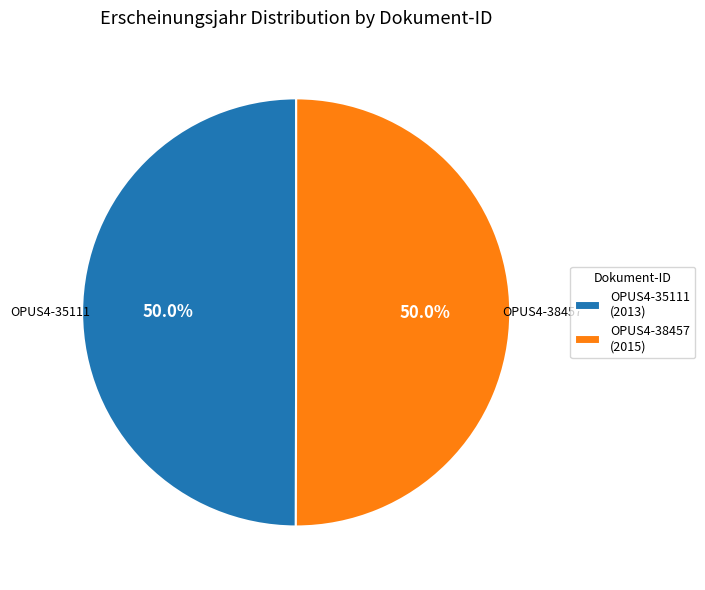

Count the number of slices in the pie.

2